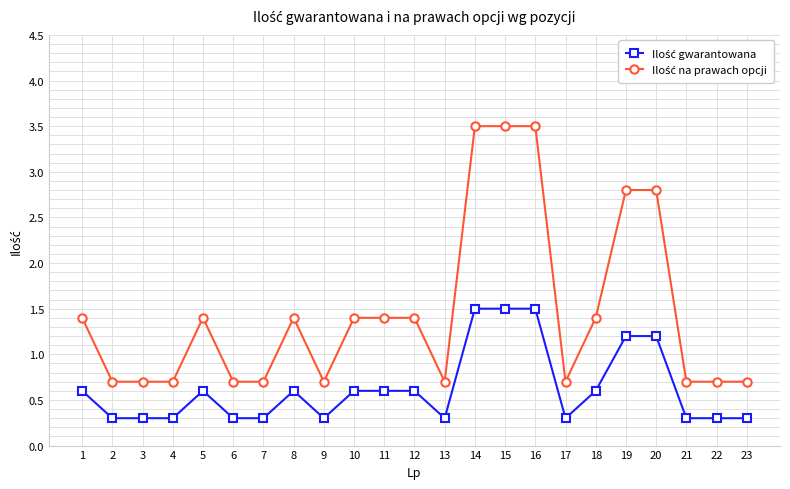

How many data points does each series have?

23